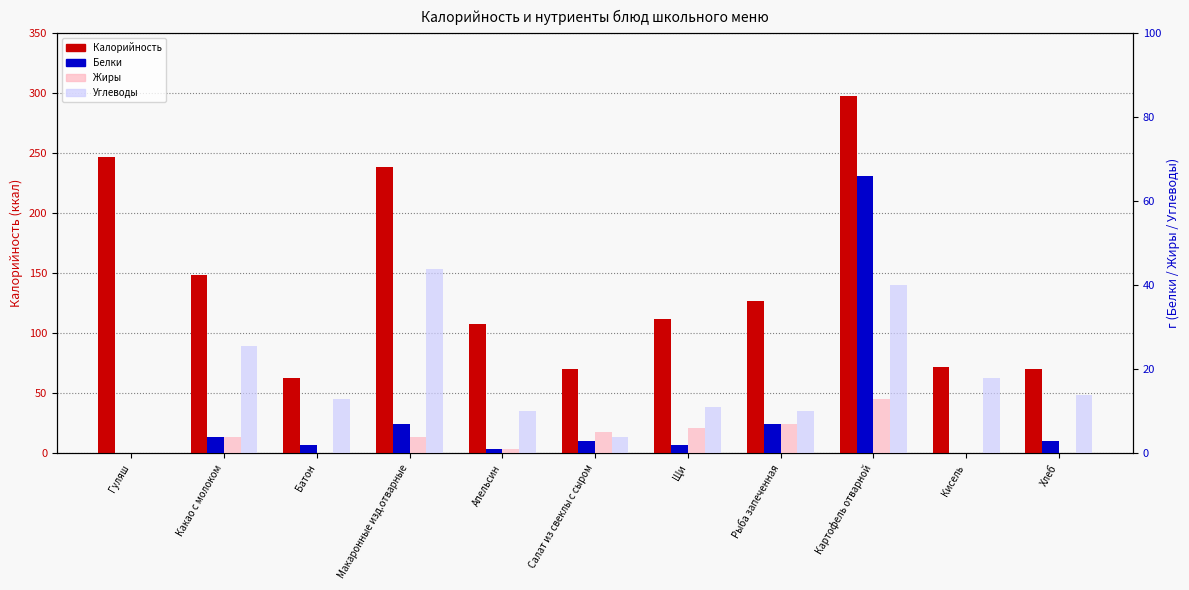

At which category is the sum across all series the highest?

Картофель отварной